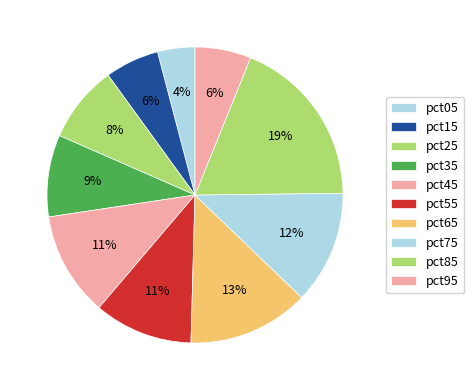

True or false: pct25 accounts for 1% of the total.

False